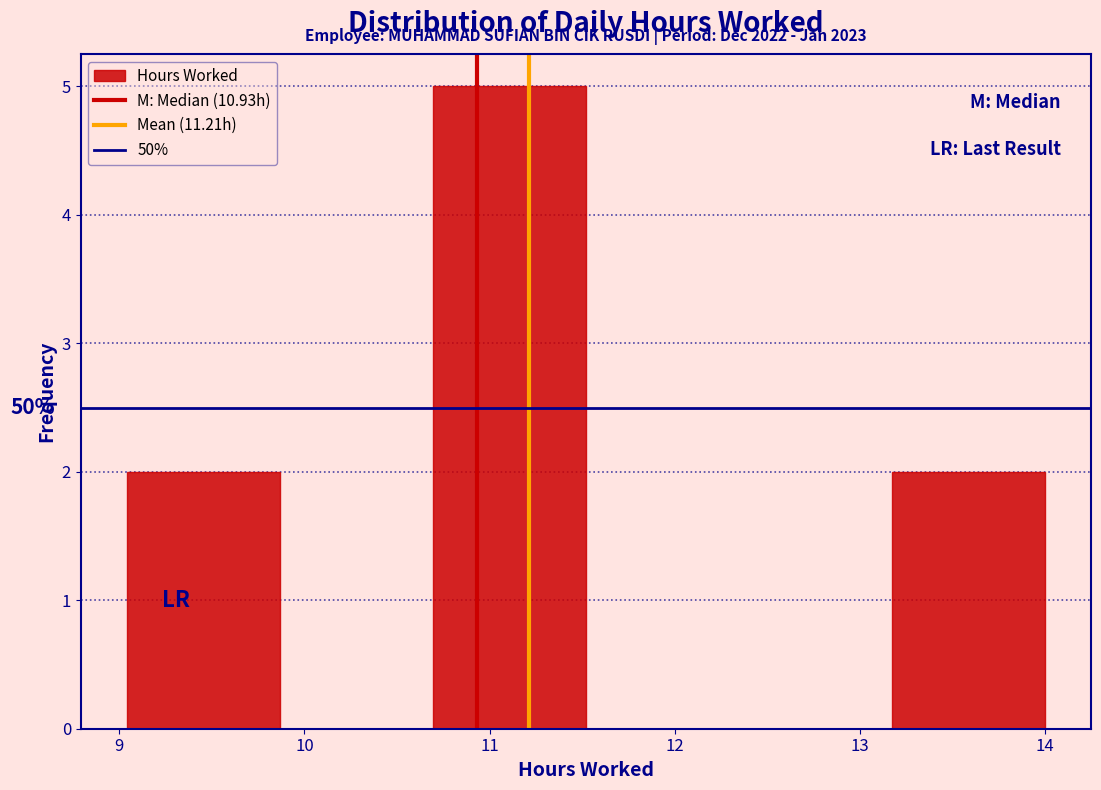

Over which range of the x-axis is the bar tallest?

10.7 to 11.5